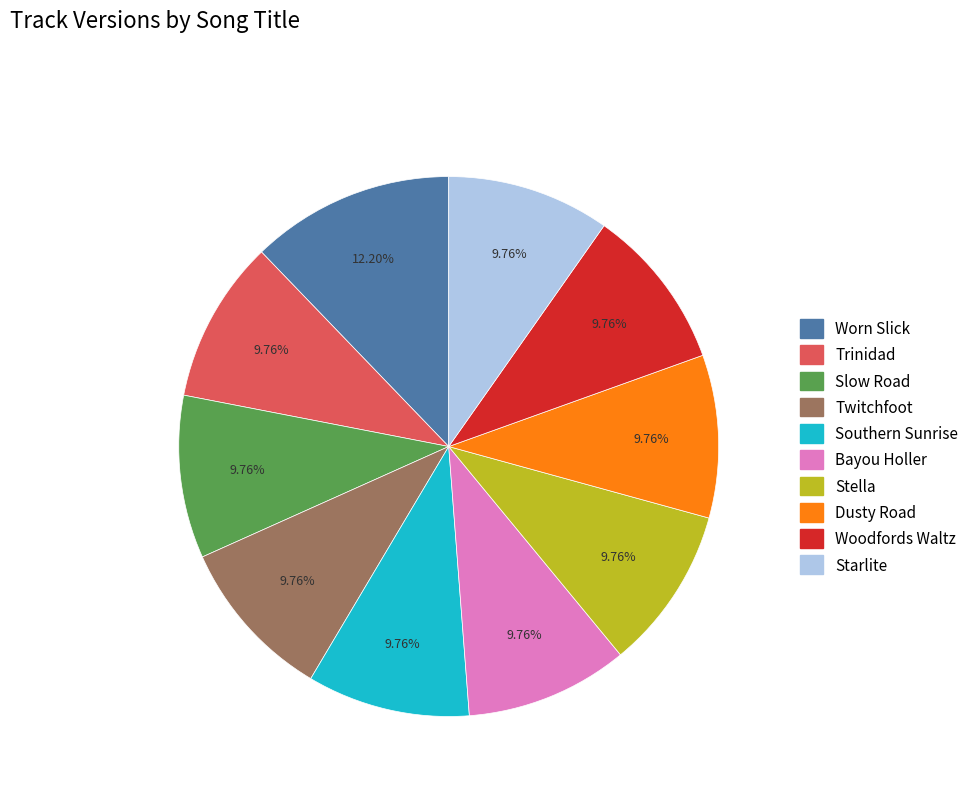

What portion of the pie excludes Woodfords Waltz?

90.2%